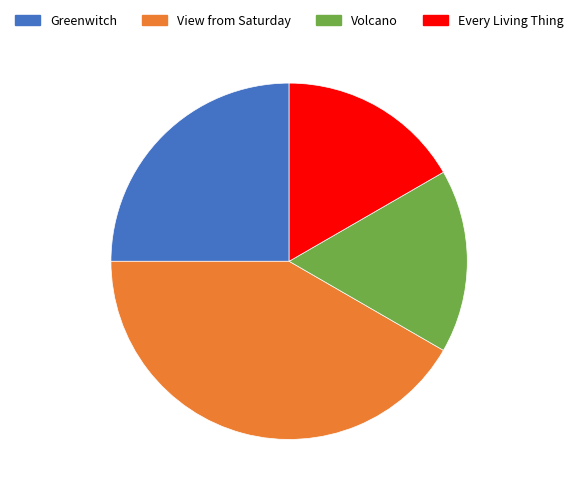

The Volcano slice represents 17% of the pie. True or false?

True